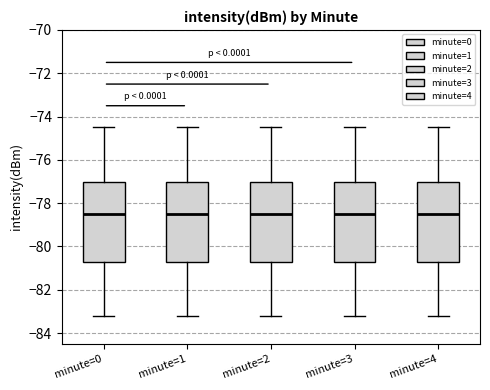

Reading left to right, transcribe this box plot: for each box, give where its median line is, the range the box spans, and where its two whiskers end, as read against the y-axis. The values are not printed on the chart, so give them approximately, as read against the axis.

minute=0: median -78.6, box -80.6 to -77.0, whiskers -83.2 to -74.4
minute=1: median -78.6, box -80.6 to -77.0, whiskers -83.2 to -74.4
minute=2: median -78.6, box -80.6 to -77.0, whiskers -83.2 to -74.4
minute=3: median -78.6, box -80.6 to -77.0, whiskers -83.2 to -74.4
minute=4: median -78.6, box -80.6 to -77.0, whiskers -83.2 to -74.4